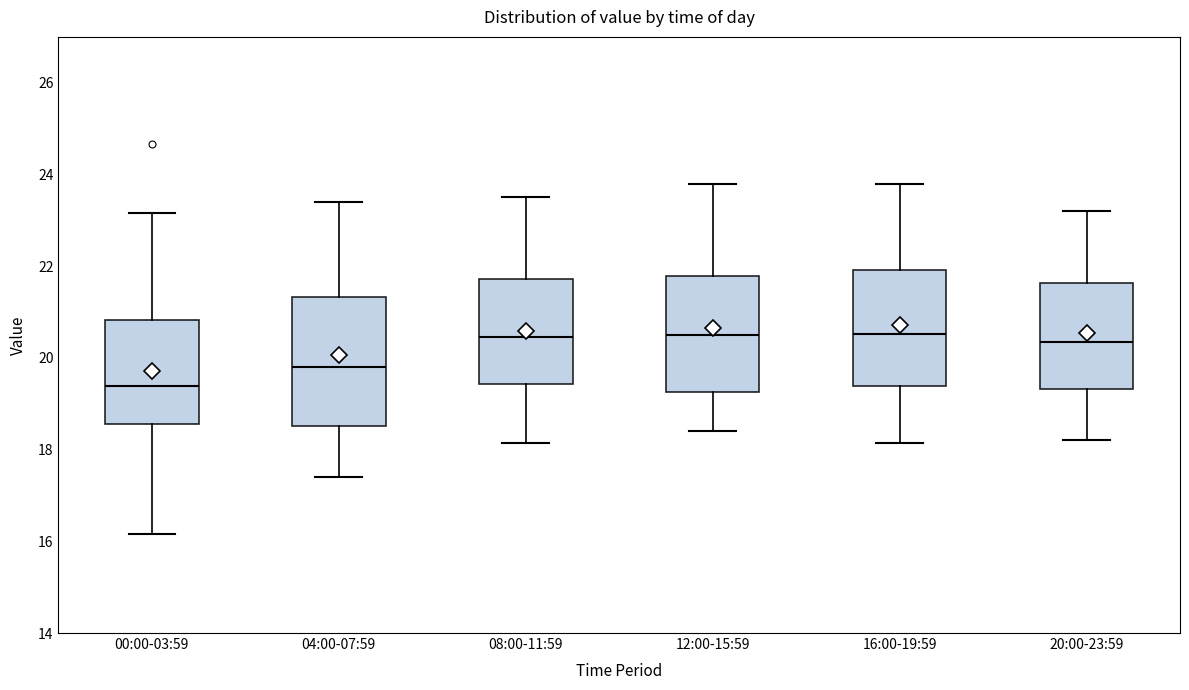

Reading left to right, read every box against the y-axis: the position of its median line, the range the box covers, and the ends of its whiskers. The values are not printed on the chart, so give them approximately, as read against the axis.

00:00-03:59: median 19.4, box 18.6 to 20.8, whiskers 16.2 to 23.2
04:00-07:59: median 19.8, box 18.6 to 21.4, whiskers 17.4 to 23.4
08:00-11:59: median 20.4, box 19.4 to 21.8, whiskers 18.2 to 23.6
12:00-15:59: median 20.6, box 19.2 to 21.8, whiskers 18.4 to 23.8
16:00-19:59: median 20.6, box 19.4 to 22.0, whiskers 18.2 to 23.8
20:00-23:59: median 20.4, box 19.4 to 21.6, whiskers 18.2 to 23.2